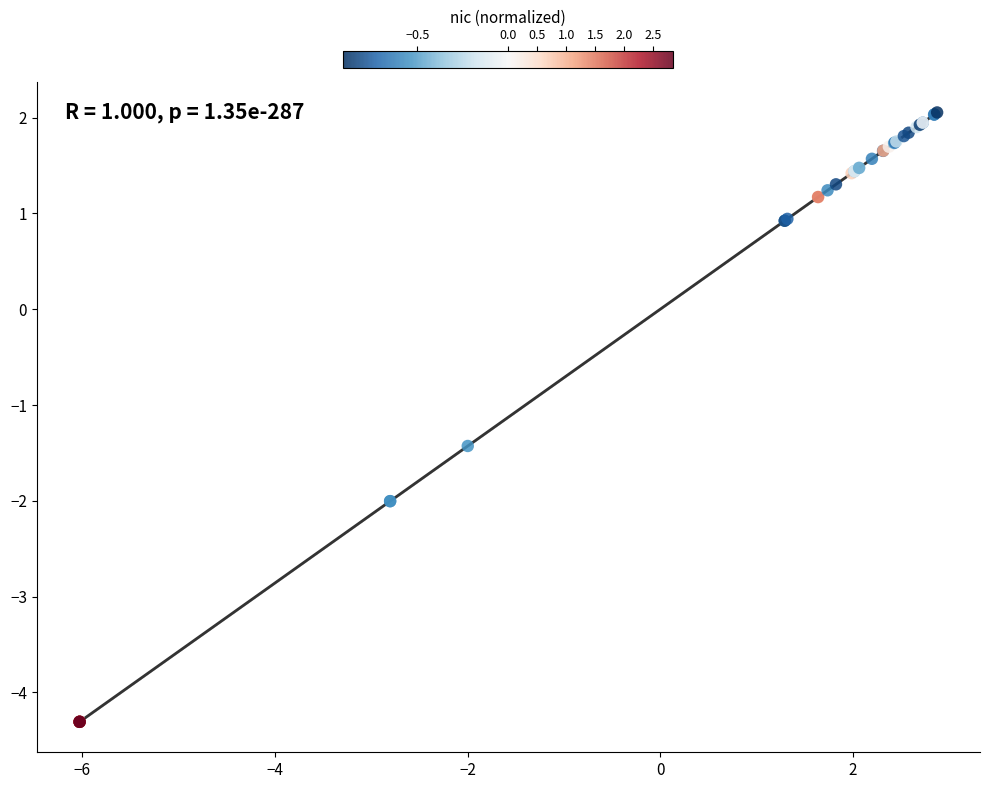

What Y value in the scatter plot is closest to -1?

-1.4